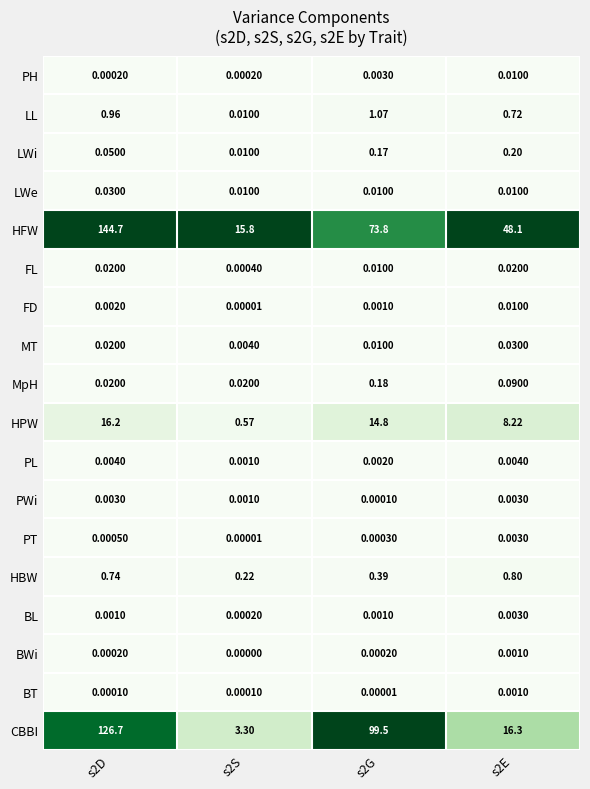

Is the value of PL at s2D greater than the value of LL at s2D?

No